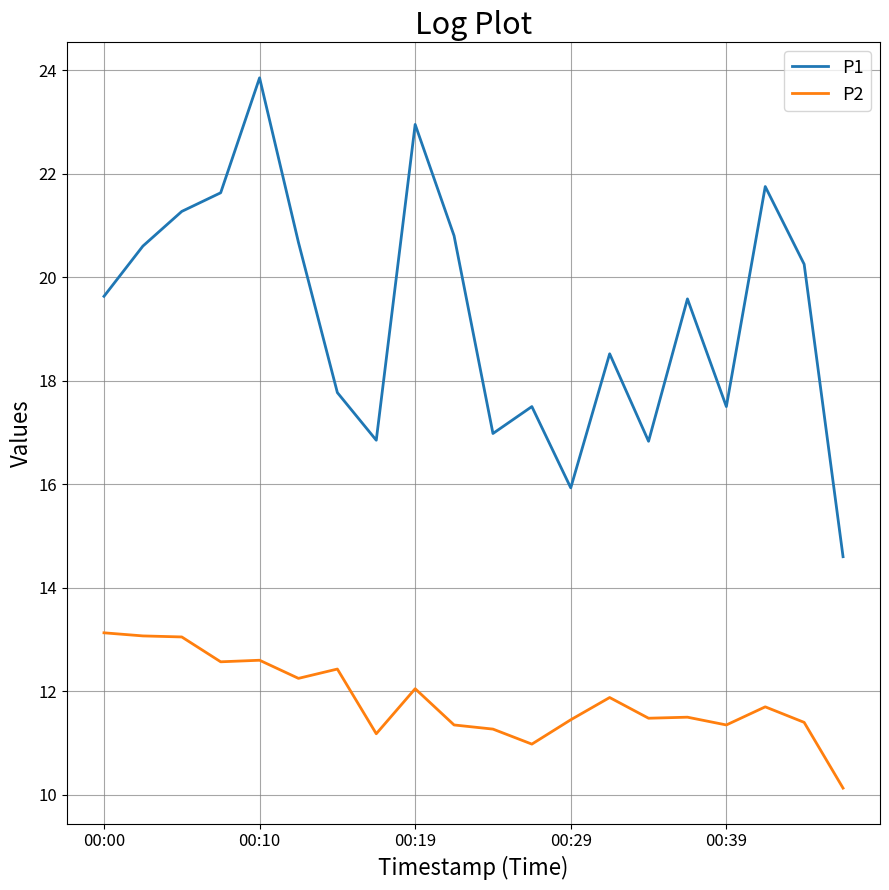

Which series has the largest total across all categories?

P1